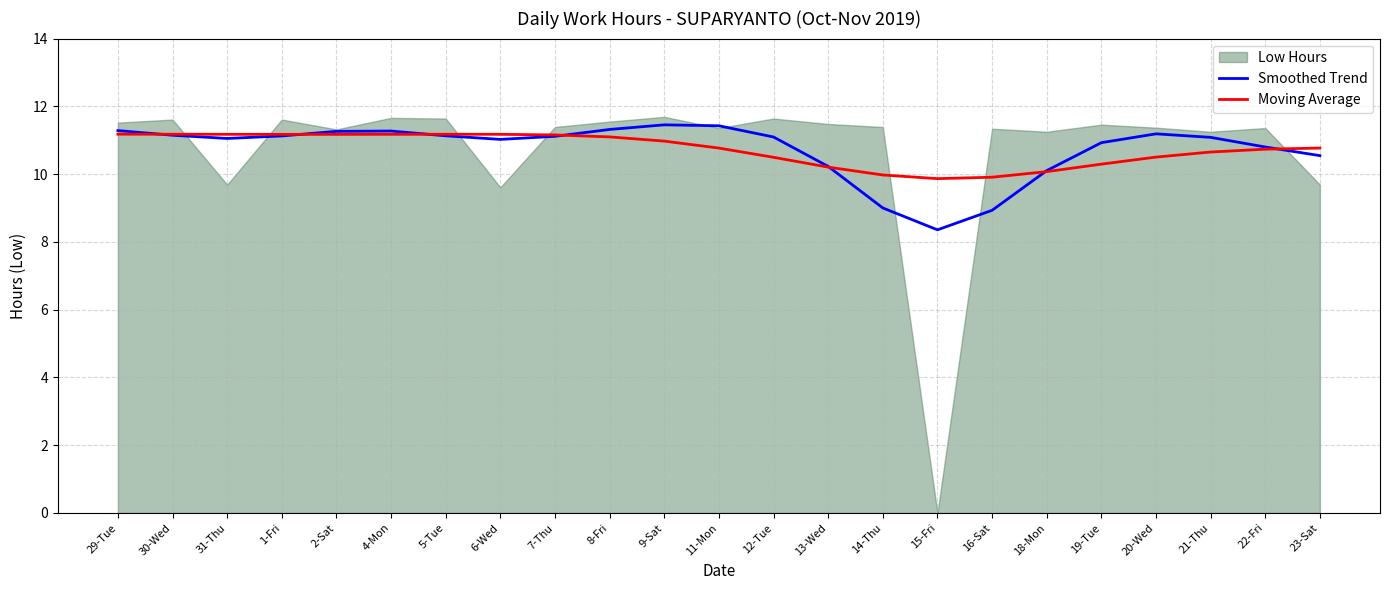

What is the difference between the second highest and minimum values in the Smoothed Trend series?

3.1